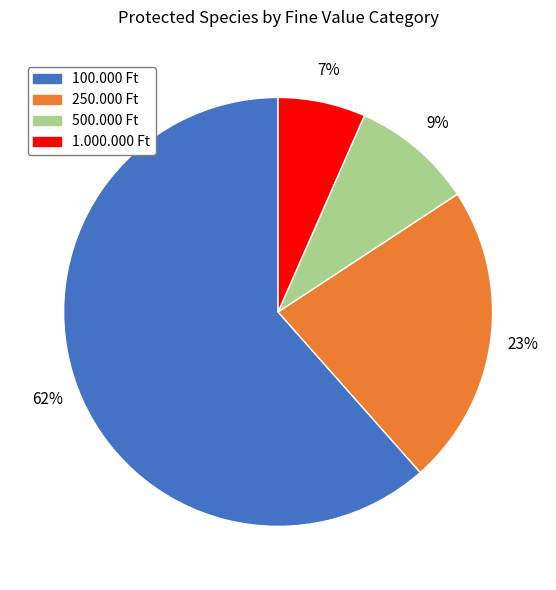

What is the ratio of the value at 250.000 Ft to the value at 100.000 Ft?

0.4